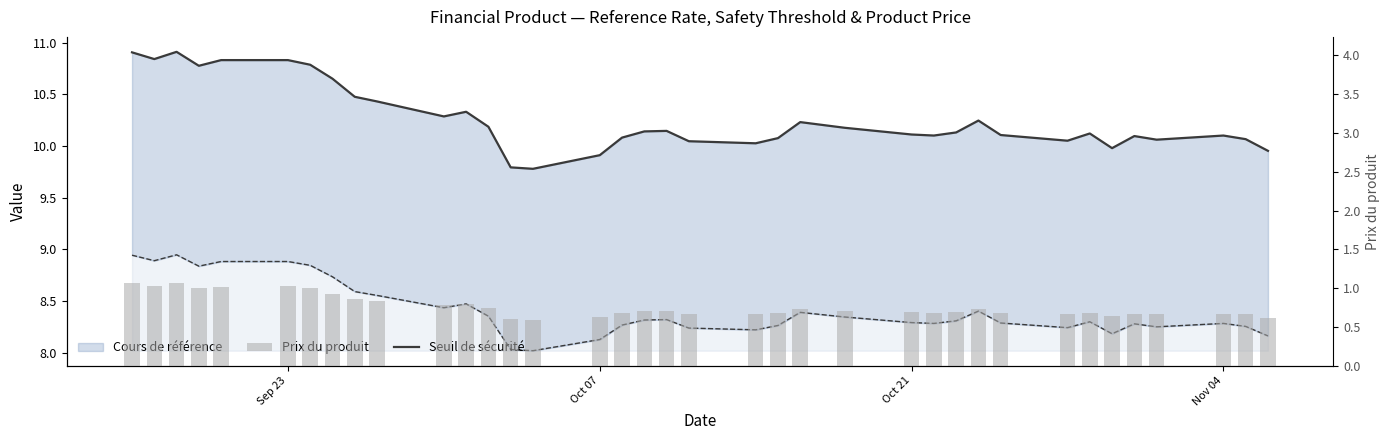

Which series has the largest total across all categories?

Cours de référence (line)